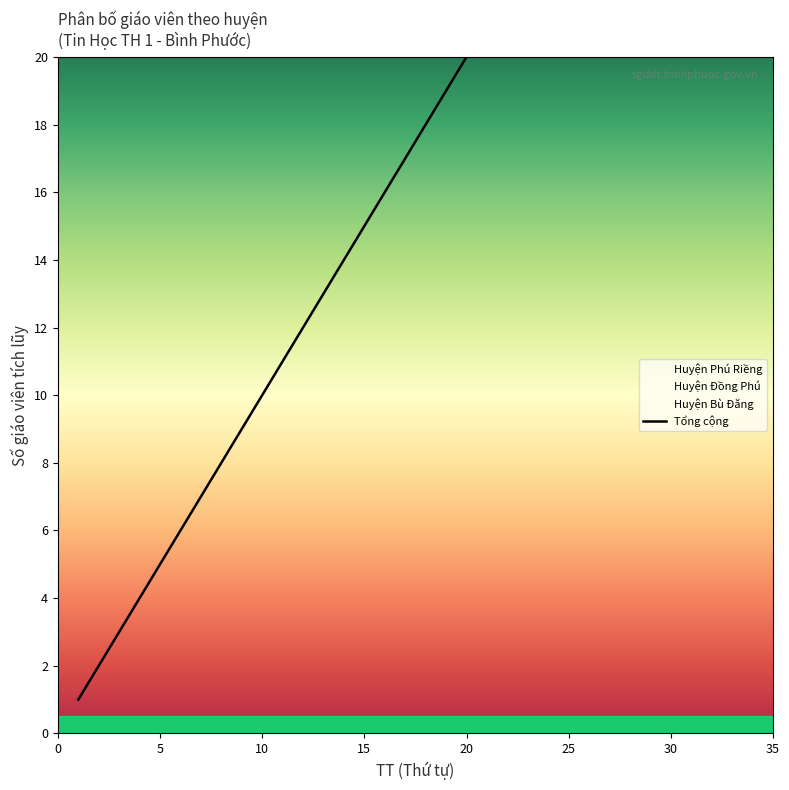

Is it true that the value at 10 is 5?

False